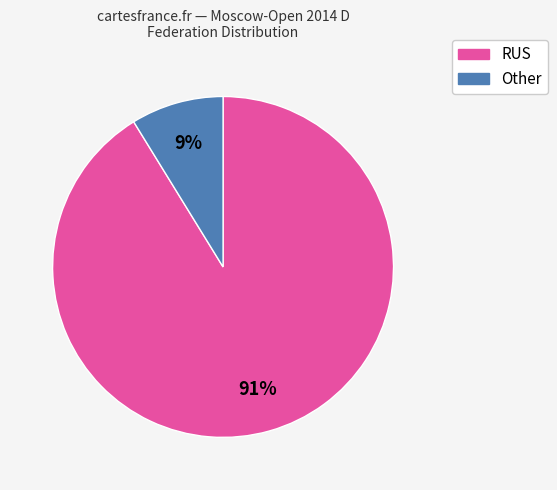

Combined, do RUS and Other account for over 50%?

Yes